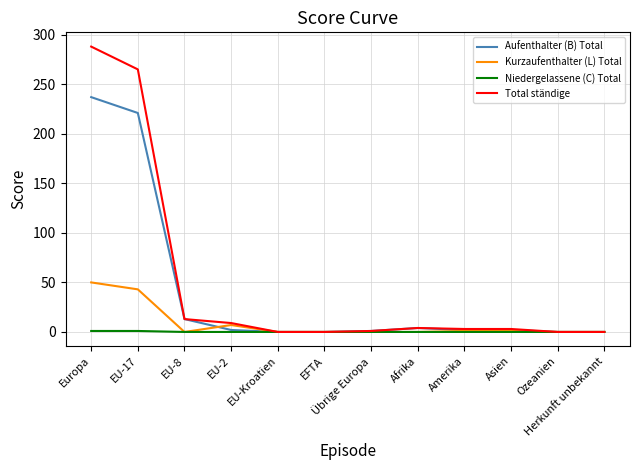

True or false: Total ständige has a value of 478 at Europa.

False